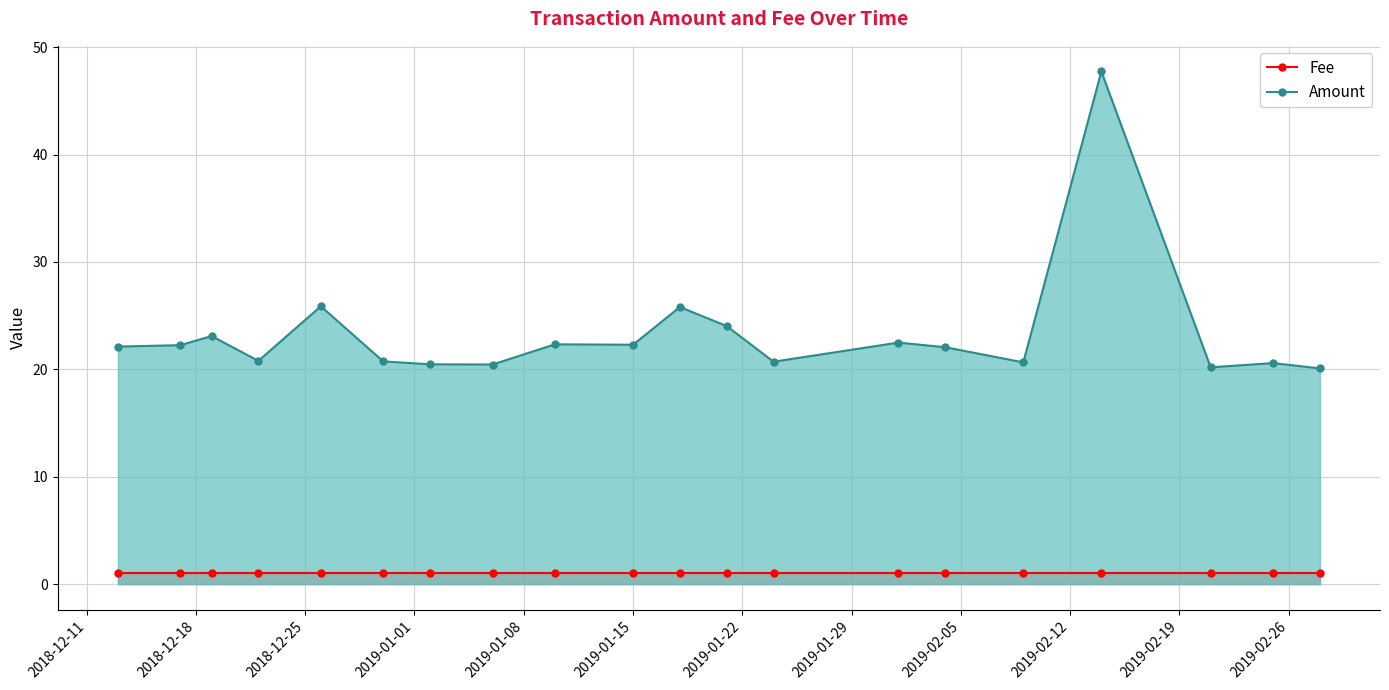

Which series has the largest range (max minus min)?

Amount